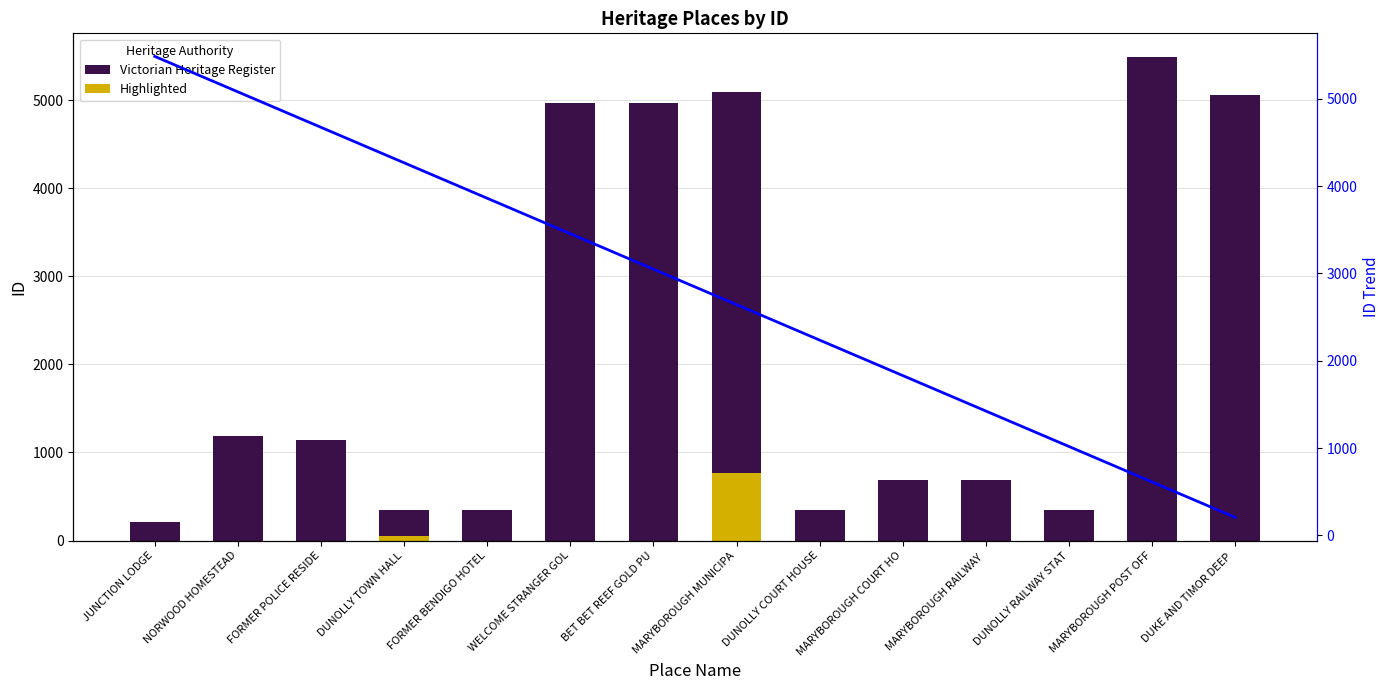

How many categories are shown in the chart?

14